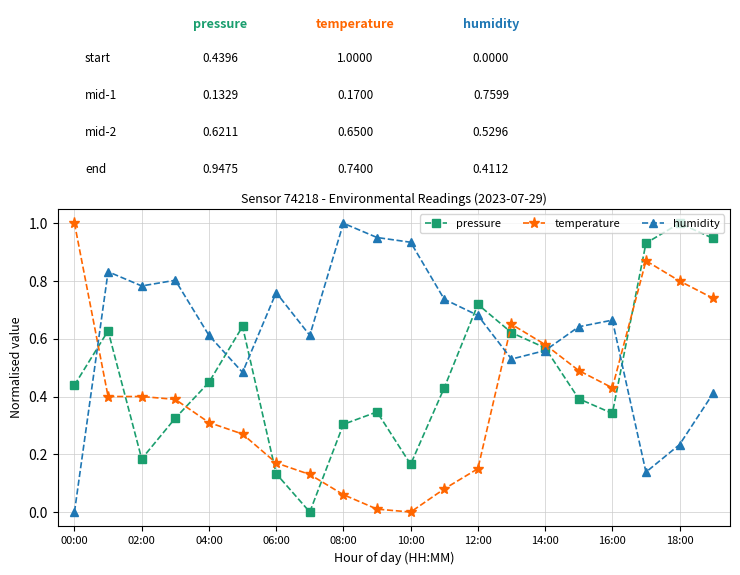

List the series in order of their overall mean, highest first.

humidity, pressure, temperature